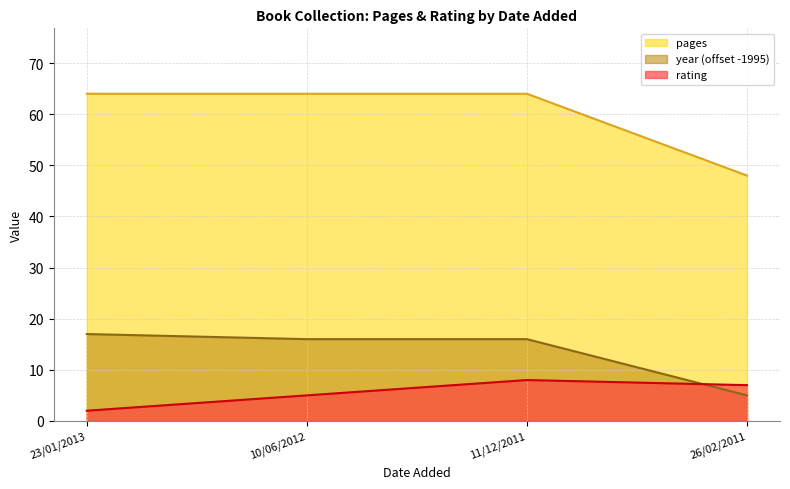

Reading left to right, transcribe all the data shown in this chart.

pages: 64	64	64	48
rating: 2	5	8	7
year: 17	16	16	5